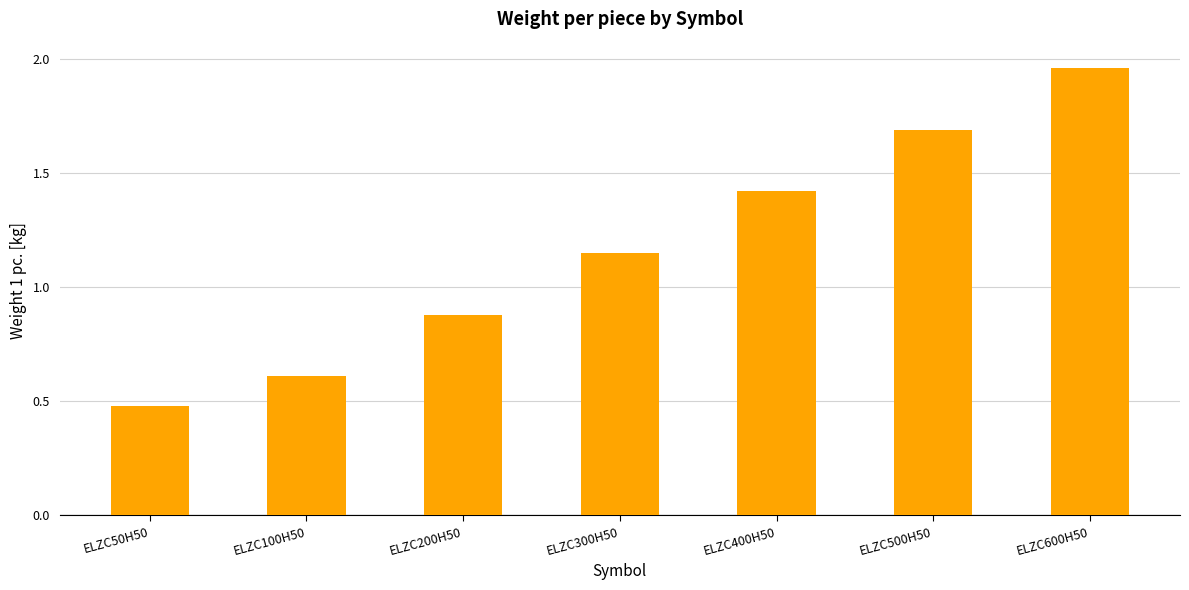

The chart shows a value of 0.3 at ELZC200H50. True or false?

False